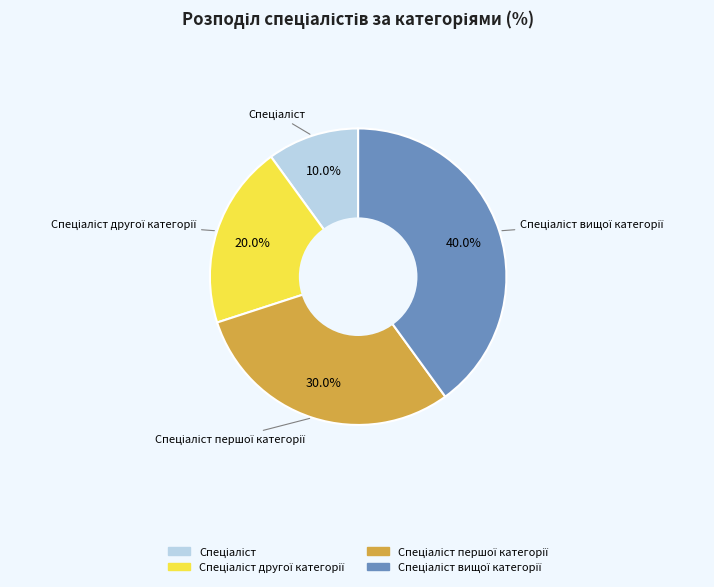

Is there a majority slice in this chart?

No